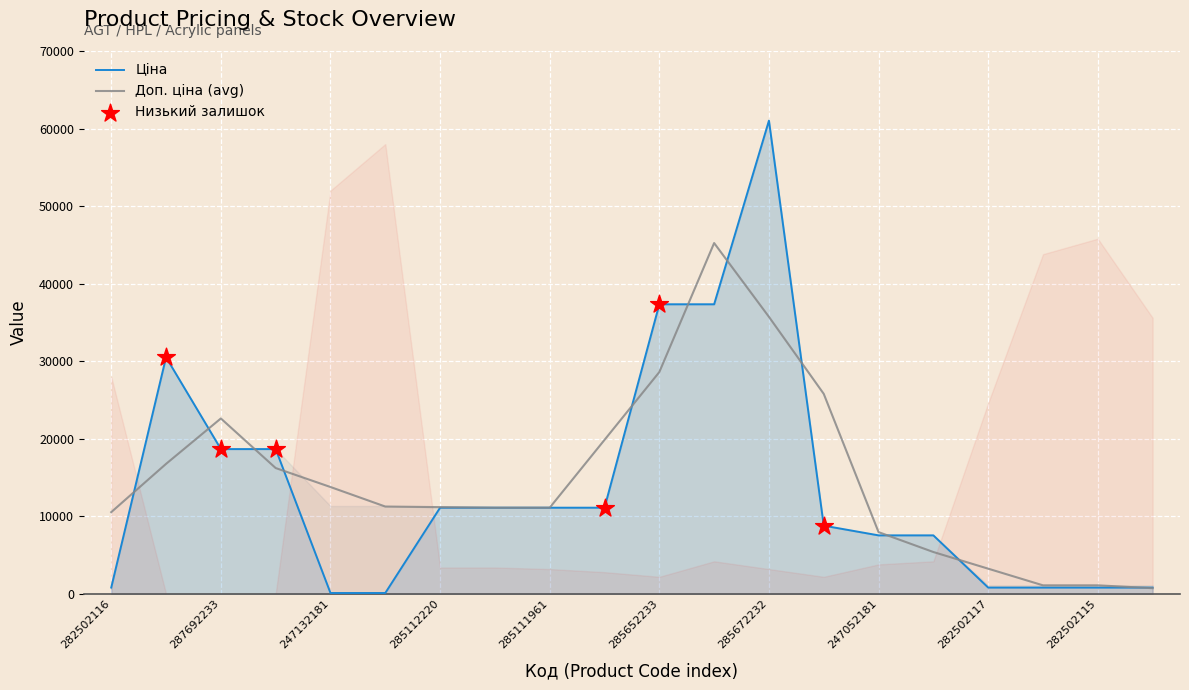

True or false: Ціна has a value of 61024.7 at 285672232.

True